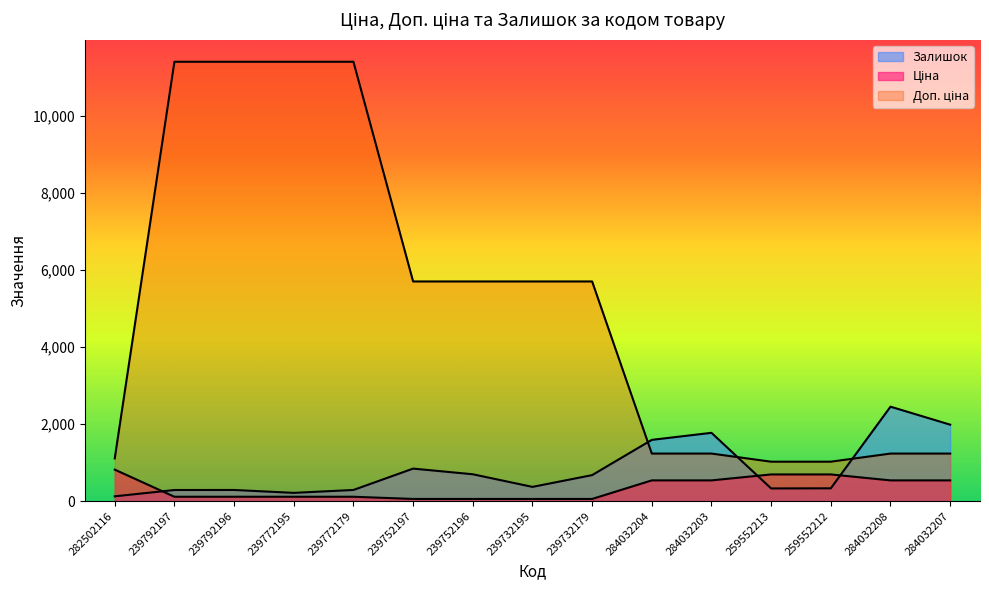

Which series changed the most between 239792196 and 239772179?

Ціна